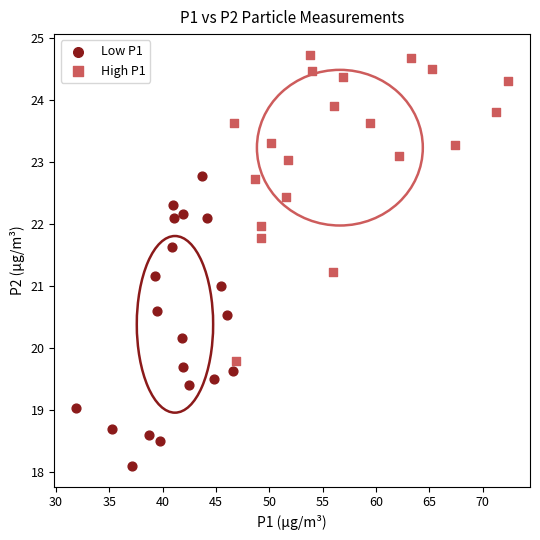

What are all the series names shown in the legend?

Low P1, High P1